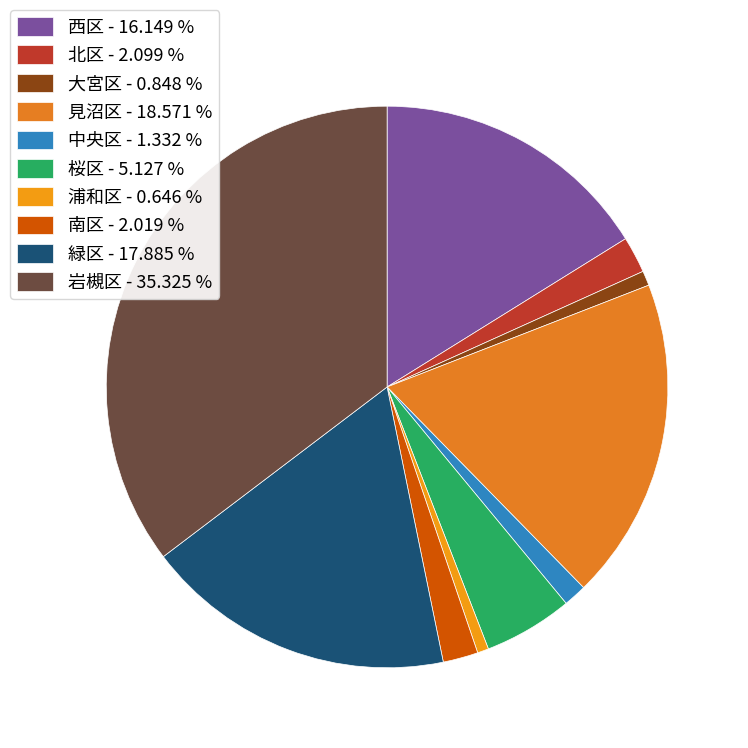

Is the sum of 北区 and 桜区 greater than half?

No